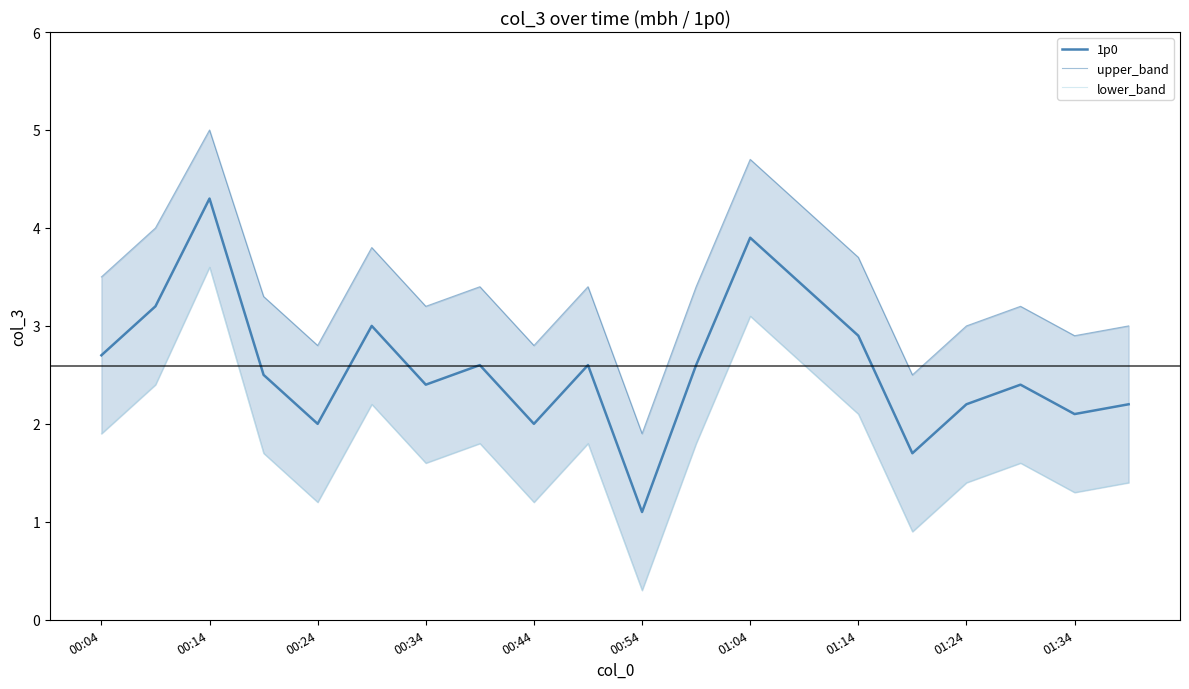

True or false: upper_band and lower_band cross at least once.

False